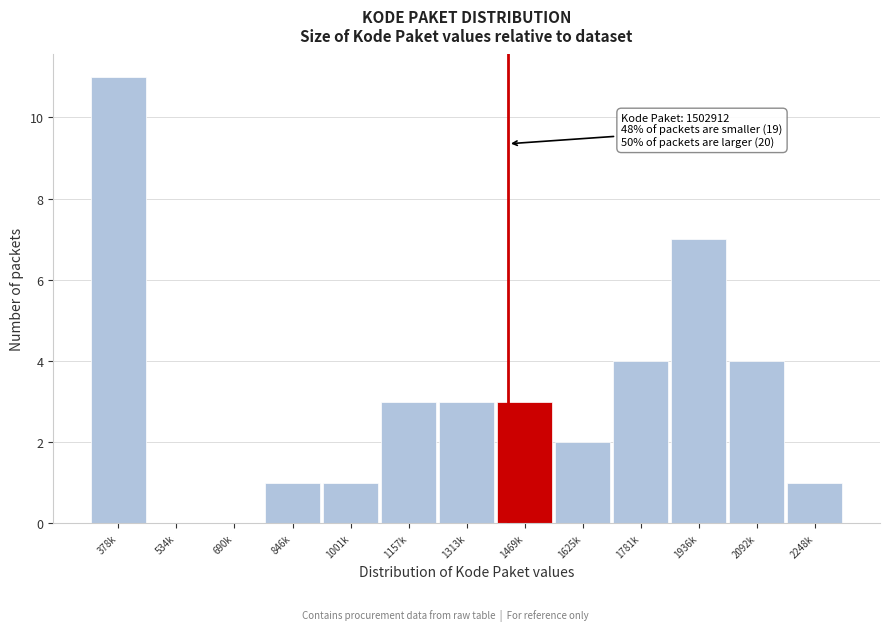

Reading left to right, what are all the values shown in this chart?

378k=11	534k=0	690k=0	846k=1	1001k=1	1157k=3	1313k=3	1469k=3	1625k=2	1781k=4	1936k=7	2092k=4	2248k=1